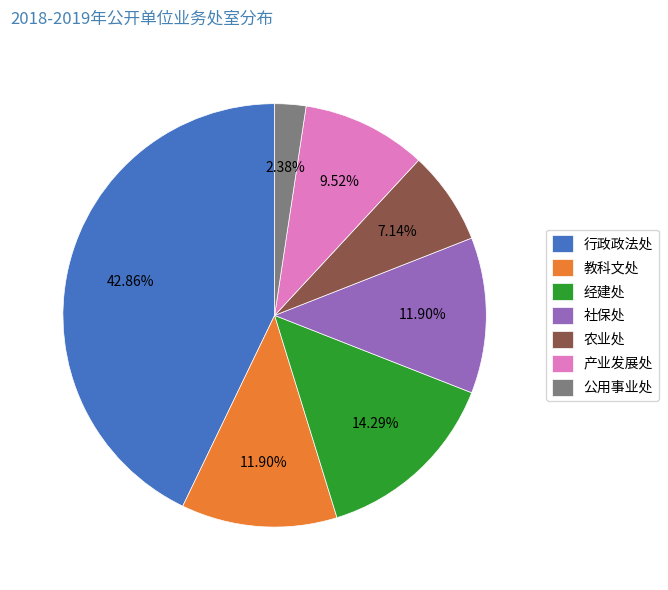

To the nearest percent, what is the average slice percentage?

14%